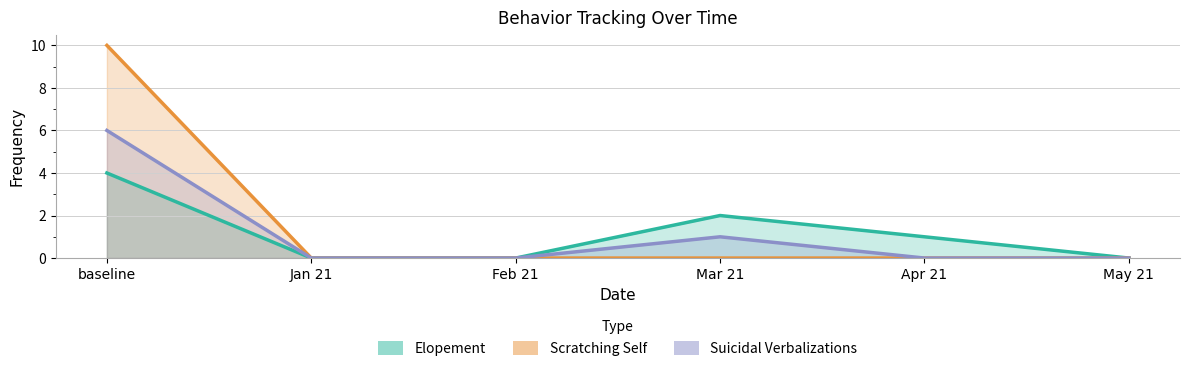

List the series in order of their peak value, highest first.

Scratching Self, Suicidal Verbalizations, Elopement